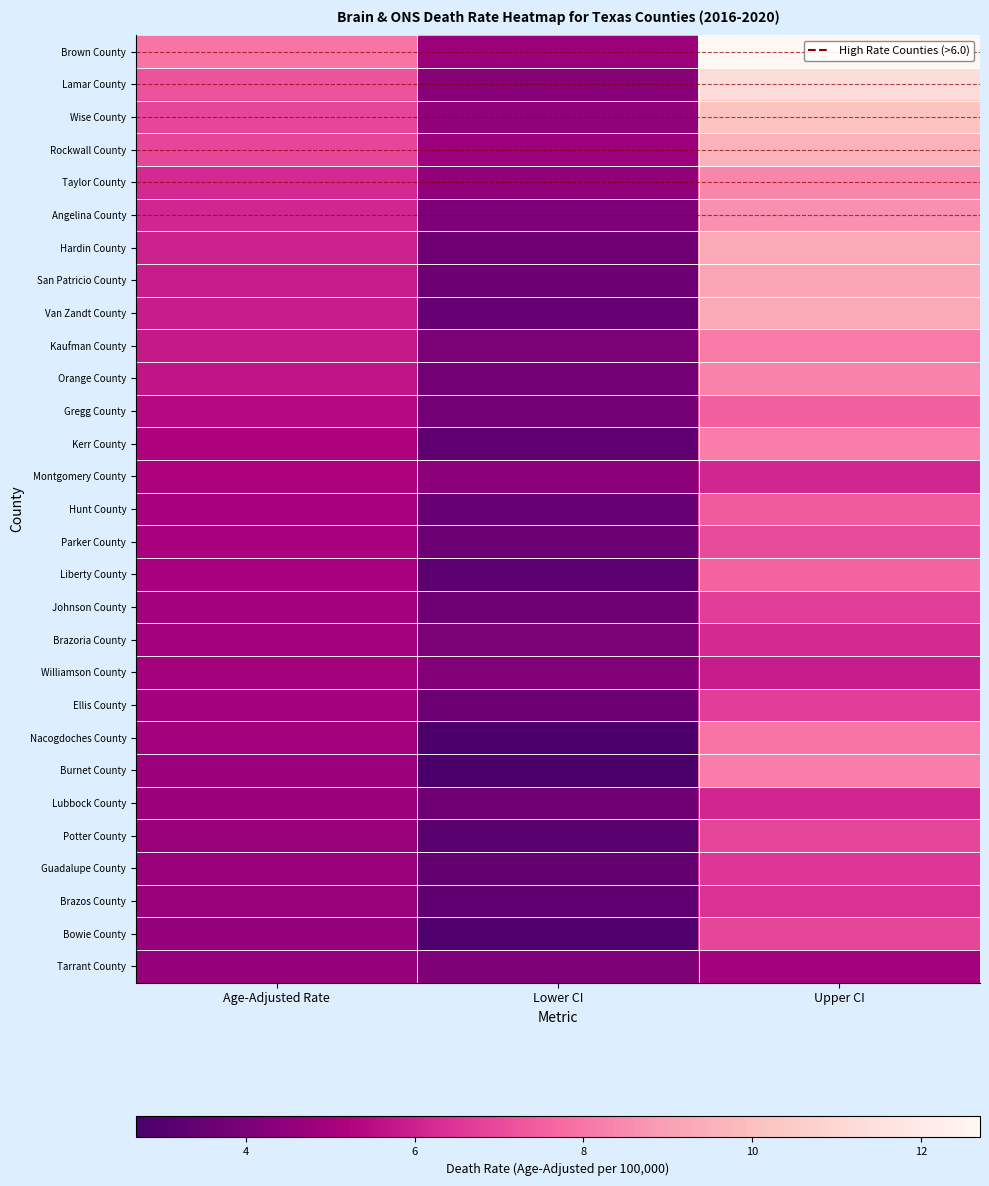

List the series in order of their peak value, lowest first.

Tarrant County, Williamson County, Montgomery County, Lubbock County, Brazoria County, Brazos County, Guadalupe County, Johnson County, Ellis County, Potter County, Bowie County, Parker County, Hunt County, Gregg County, Liberty County, Nacogdoches County, Kaufman County, Kerr County, Burnet County, Orange County, Taylor County, Angelina County, San Patricio County, Hardin County, Van Zandt County, Rockwall County, Wise County, Lamar County, Brown County